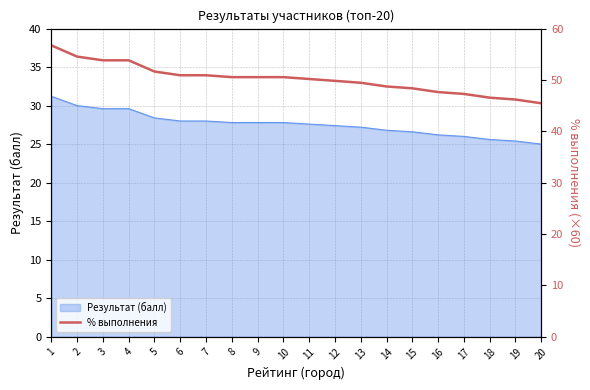

What is the maximum value for Результат (балл)?

31.2